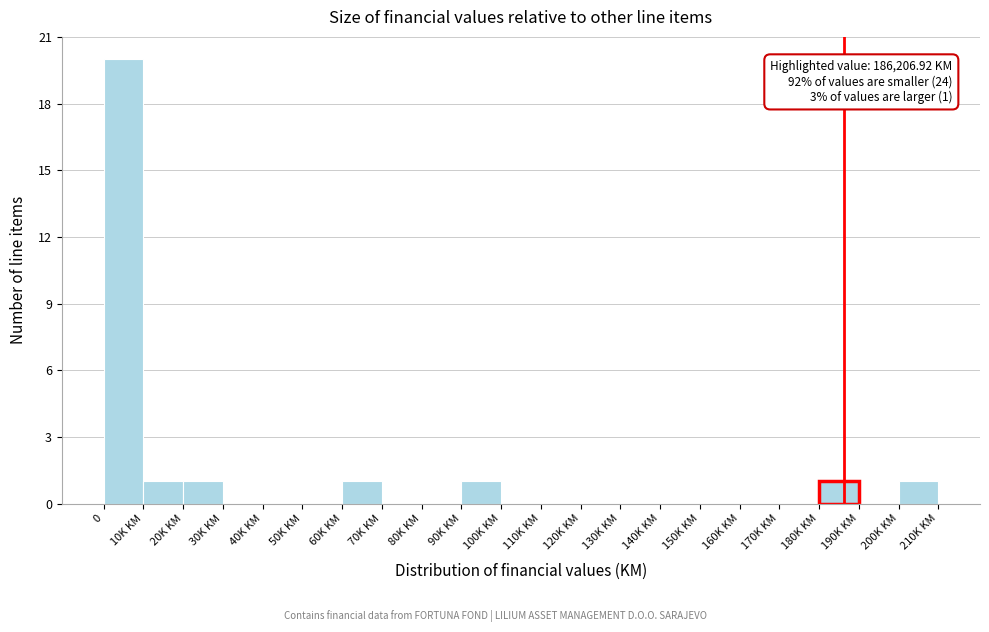

Reading left to right, list all the values displayed in this chart.

0=20	10K KM=1	20K KM=1	30K KM=0	40K KM=0	50K KM=0	60K KM=1	70K KM=0	80K KM=0	90K KM=1	100K KM=0	110K KM=0	120K KM=0	130K KM=0	140K KM=0	150K KM=0	160K KM=0	170K KM=0	180K KM=1	190K KM=0	200K KM=1